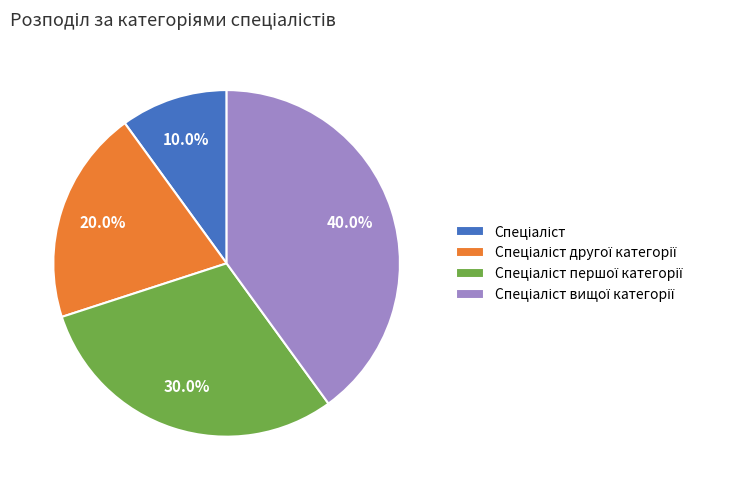

Does any single category account for the majority?

No